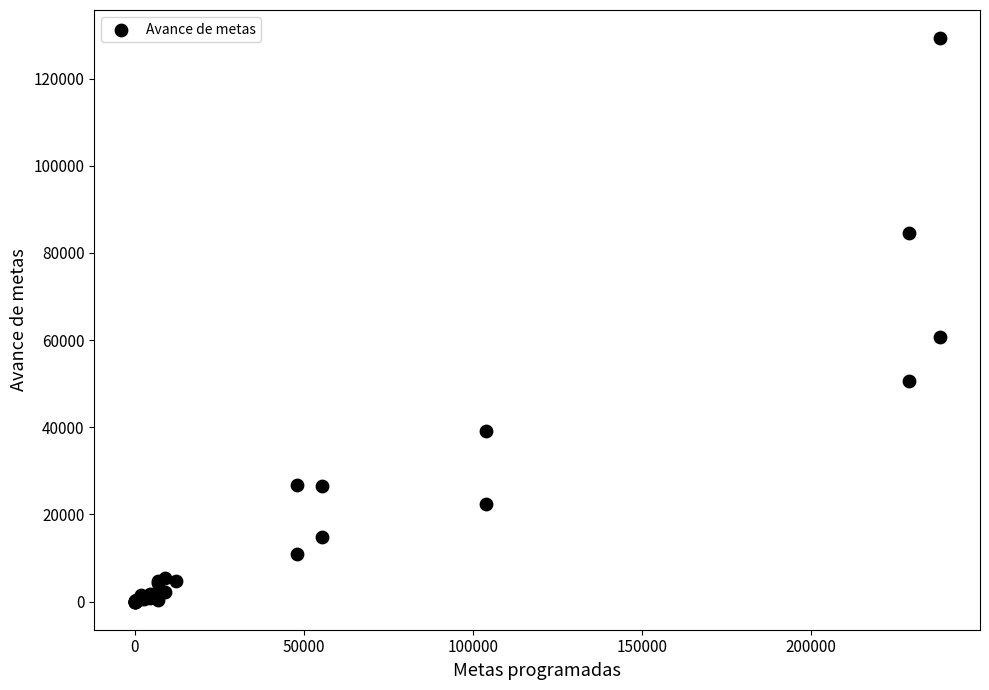

What Y value in the scatter plot is closest to 64649?

60735.0